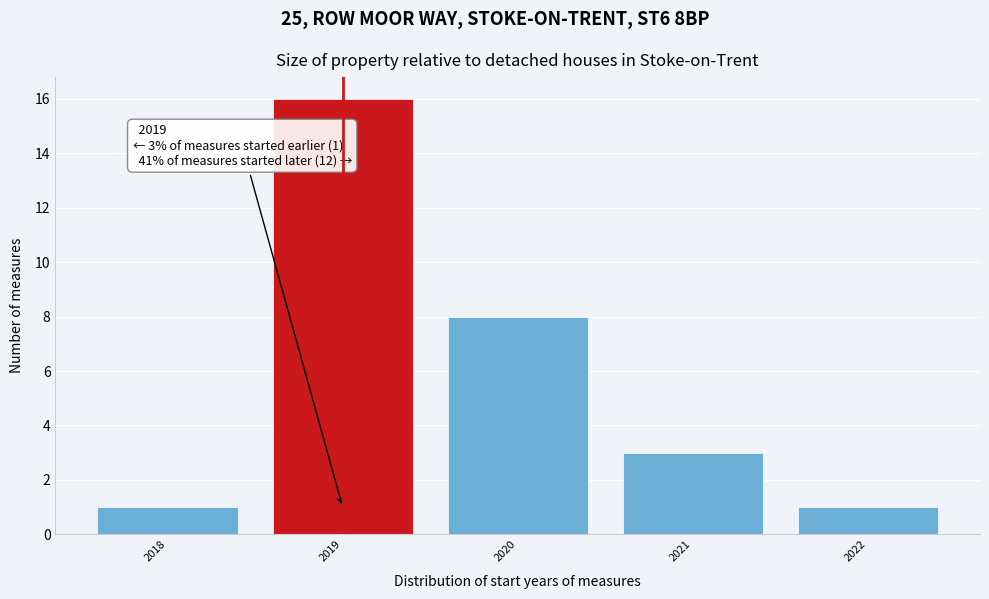

Over which range of the x-axis is the bar tallest?

2018.5 to 2019.5